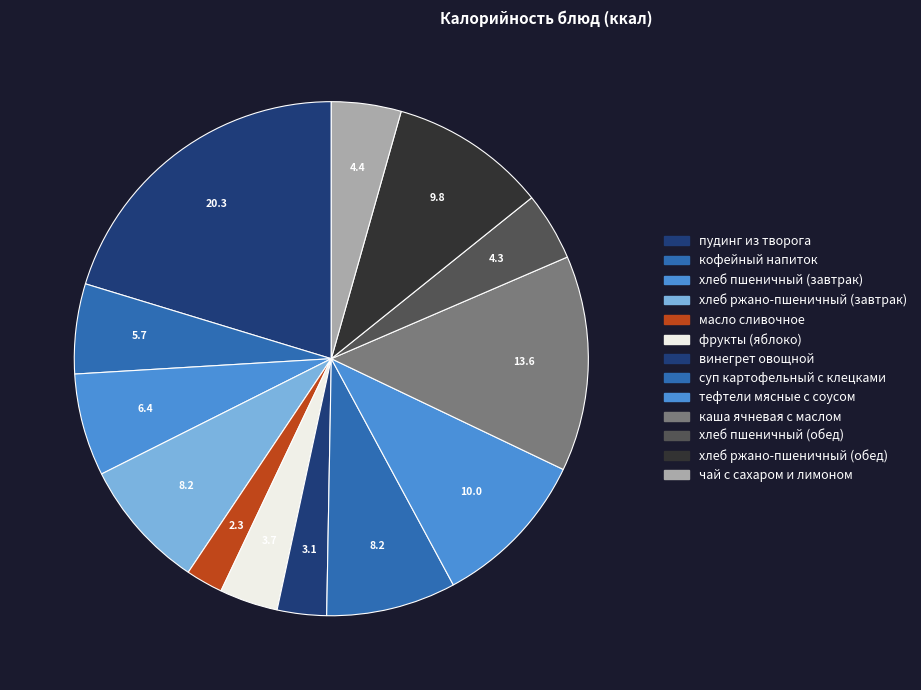

Is there any slice that represents more than half of the pie?

No